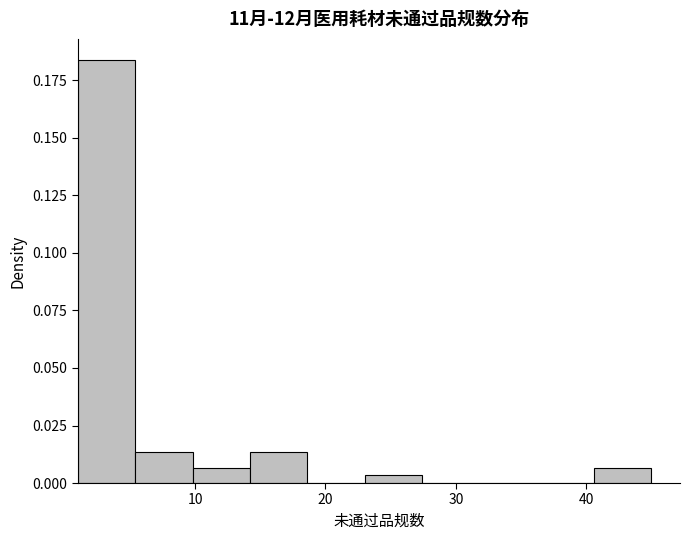

How tall is the bar that spans 9.8 to 14.2 on the x-axis? Neither the bar edges nor the heights are printed on the chart, so give them approximately, as read against the axes.

0.005